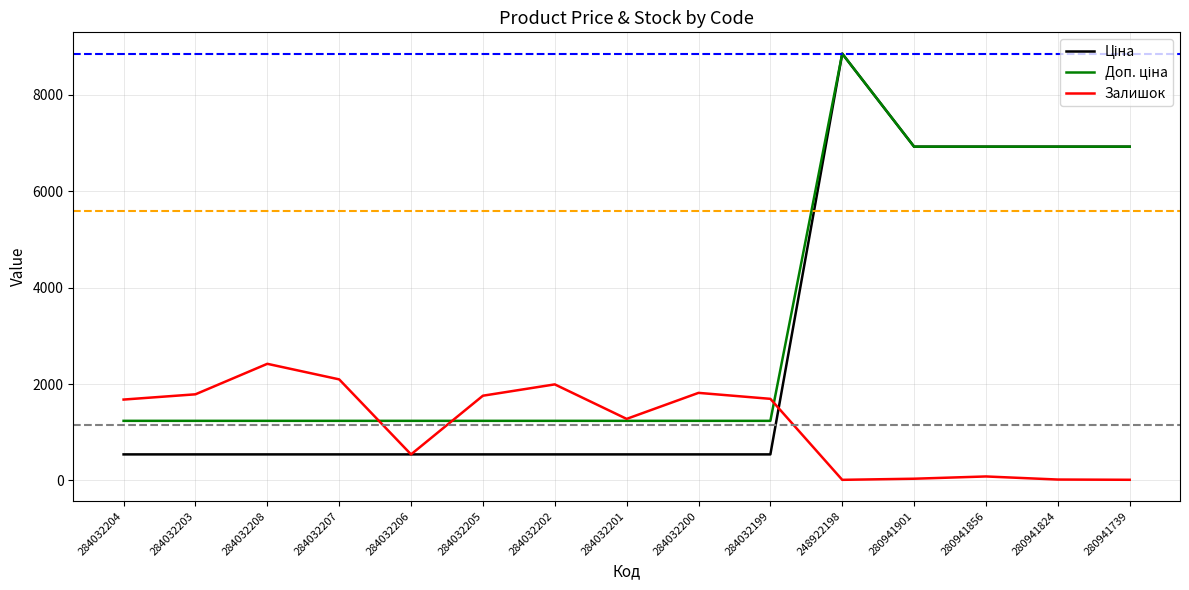

At which category is the sum across all series the highest?

248922198